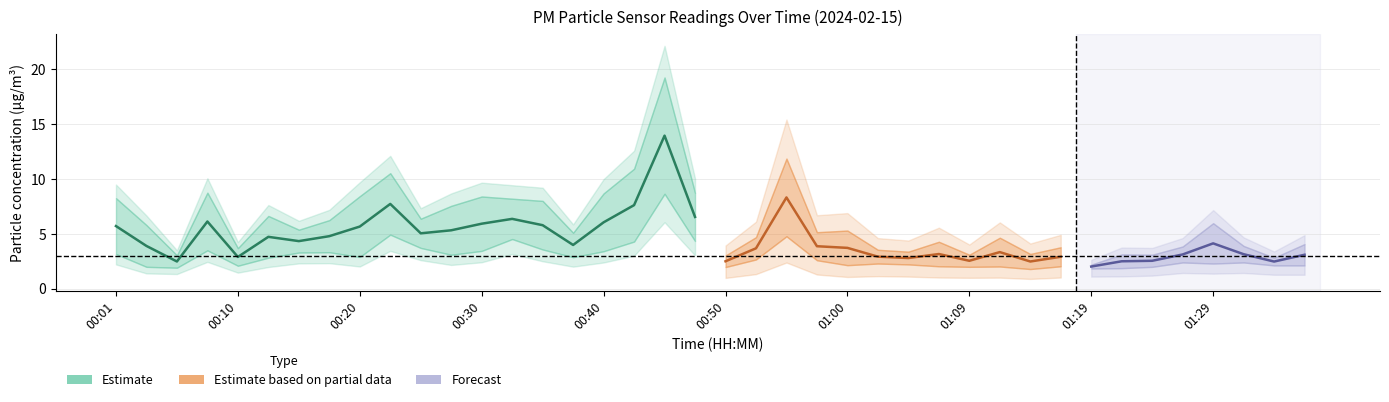

What is the maximum value shown in the chart?

19.2